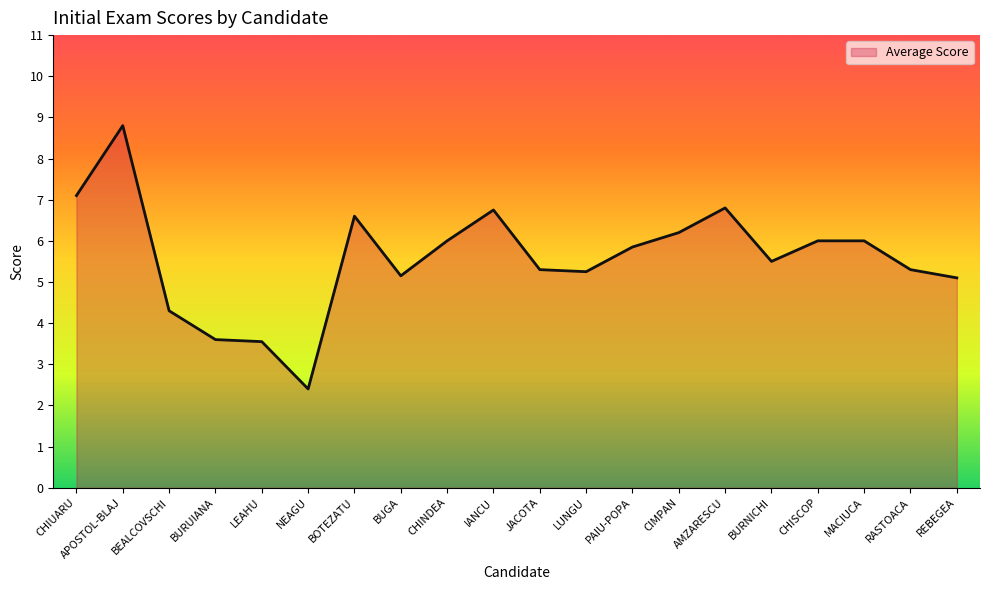

What is the difference between the values at BURNICHI and REBEGEA?

0.4